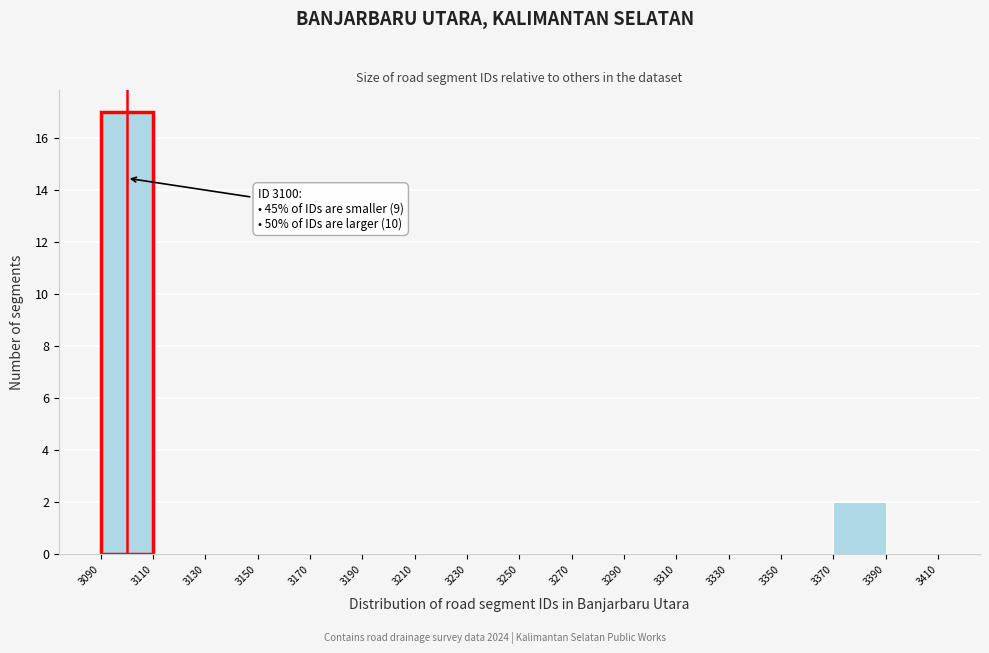

Which range on the x-axis has the tallest bar?

3090 to 3110